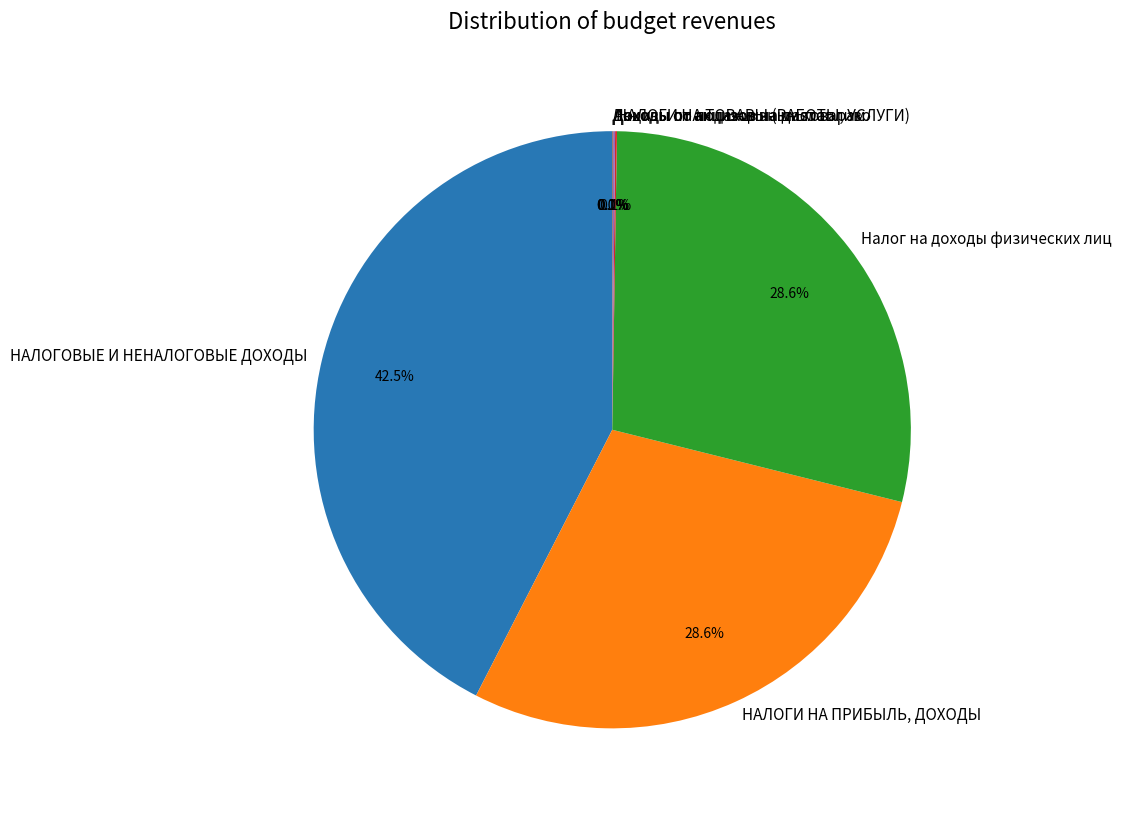

What percentage do НАЛОГОВЫЕ И НЕНАЛОГОВЫЕ ДОХОДЫ and Налог на доходы физических лиц together represent?

71.1%